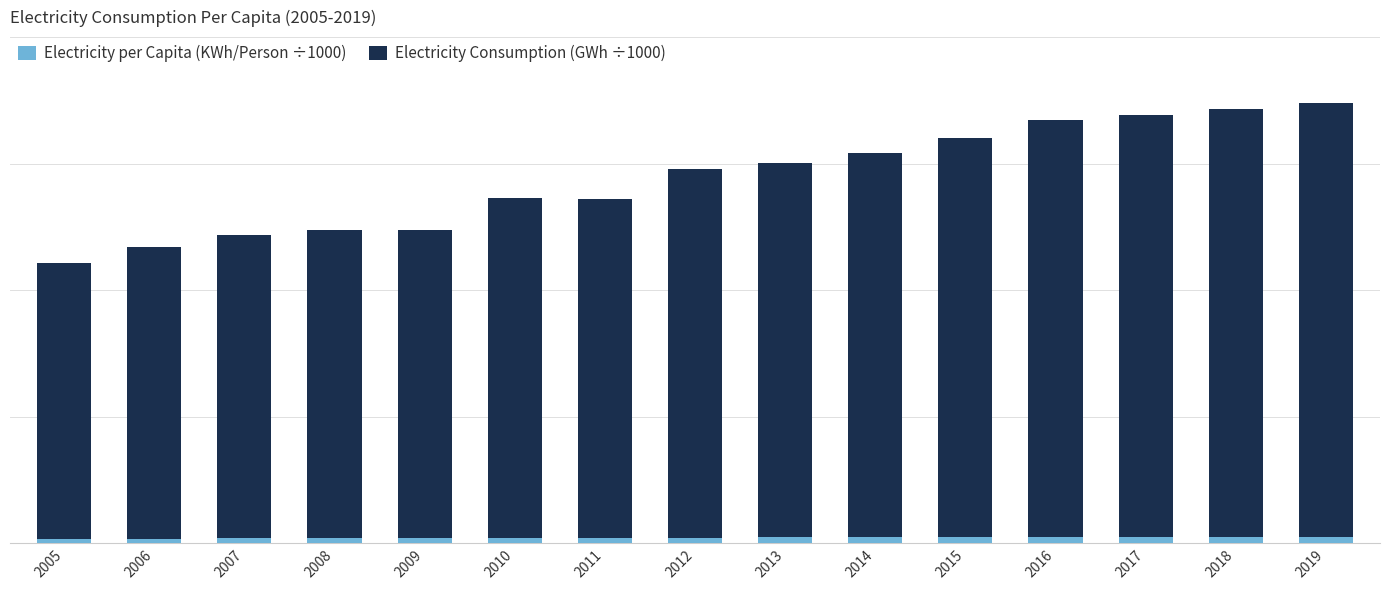

Where does the Electricity Consumption (GWh ÷1000) series first go above 159?

2012